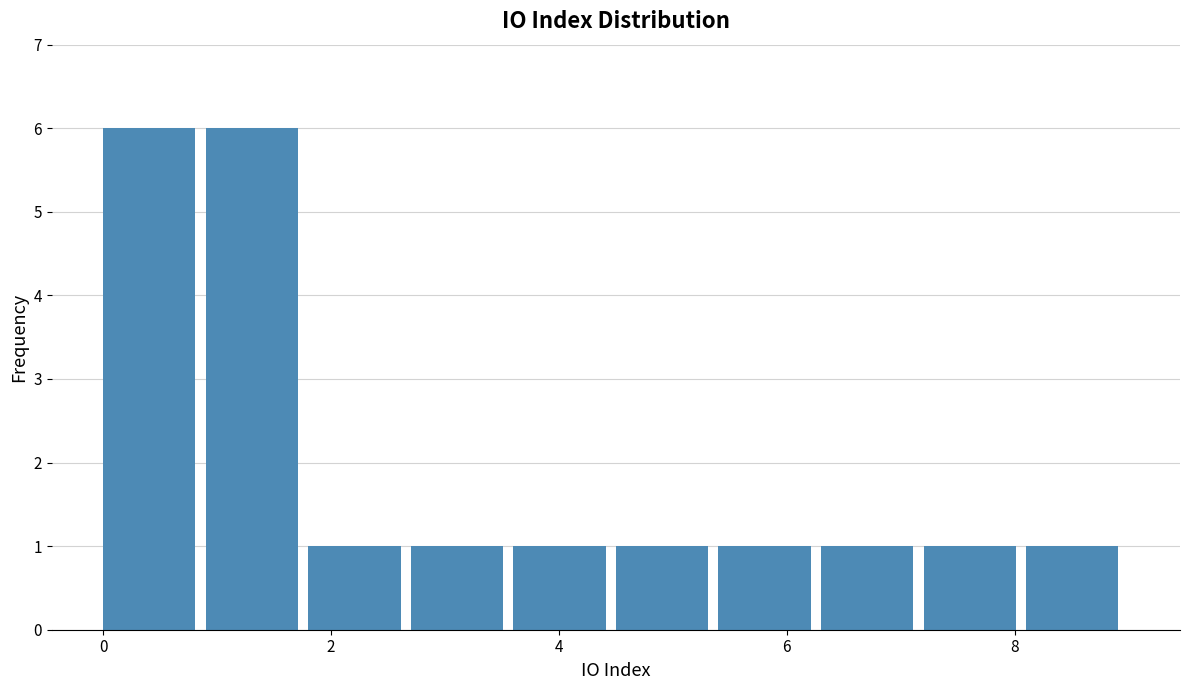

Reading left to right, list every bar in this chart as the range it spans on the x-axis followed by its height. Neither the bar edges nor the heights are printed on the chart, so give them approximately, as read against the axes.

0.0 to 0.9: 6
0.9 to 1.8: 6
1.8 to 2.7: 1
2.7 to 3.6: 1
3.6 to 4.5: 1
4.5 to 5.4: 1
5.4 to 6.3: 1
6.3 to 7.2: 1
7.2 to 8.1: 1
8.1 to 9.0: 1